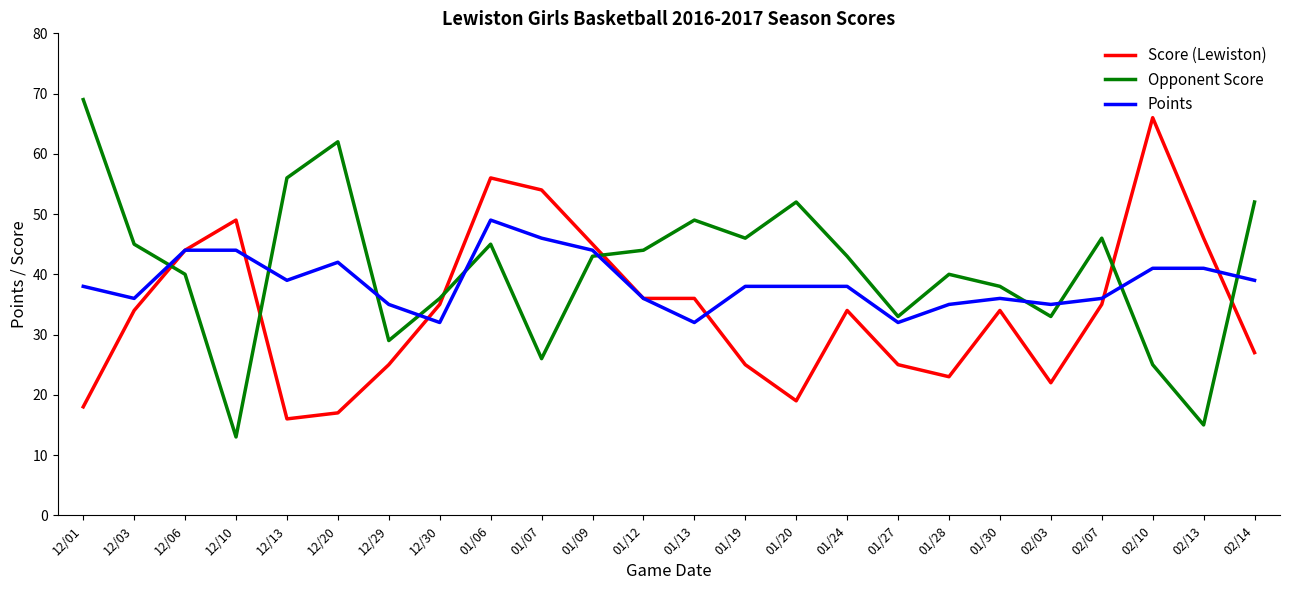

How many categories are shown in the chart?

24